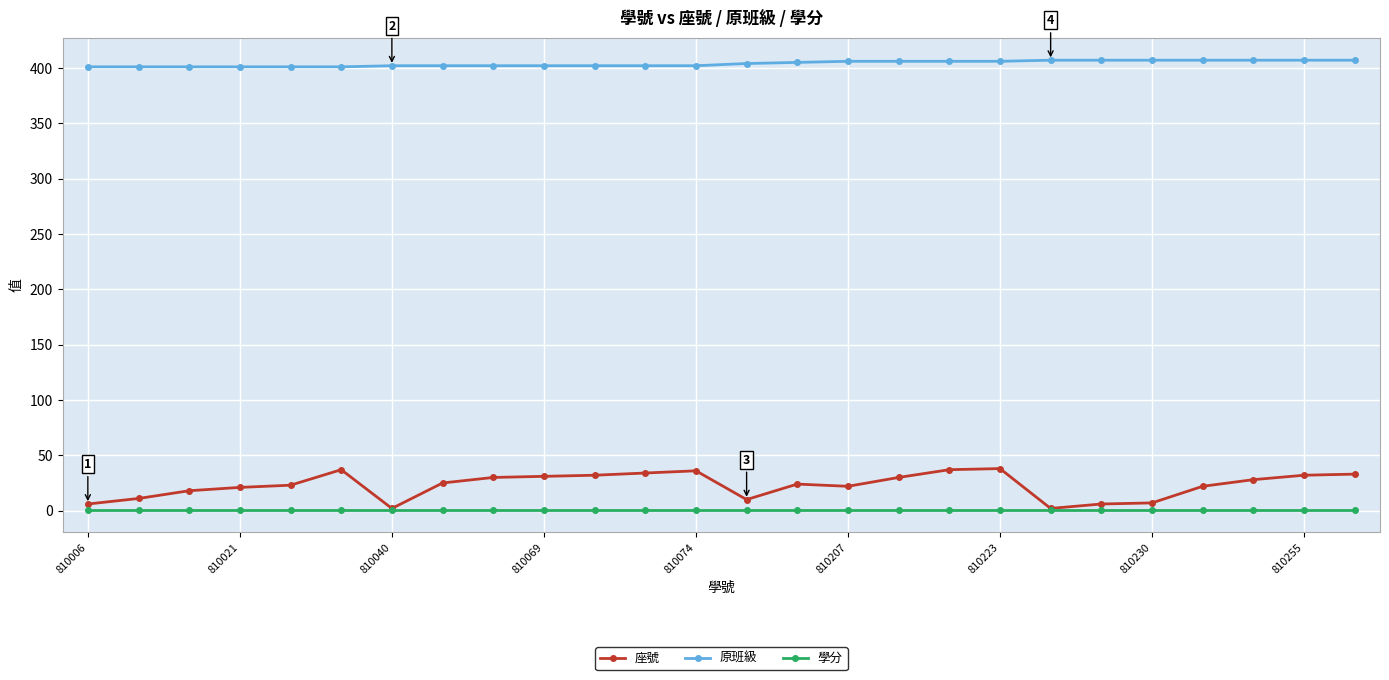

Which series has the largest range (max minus min)?

座號